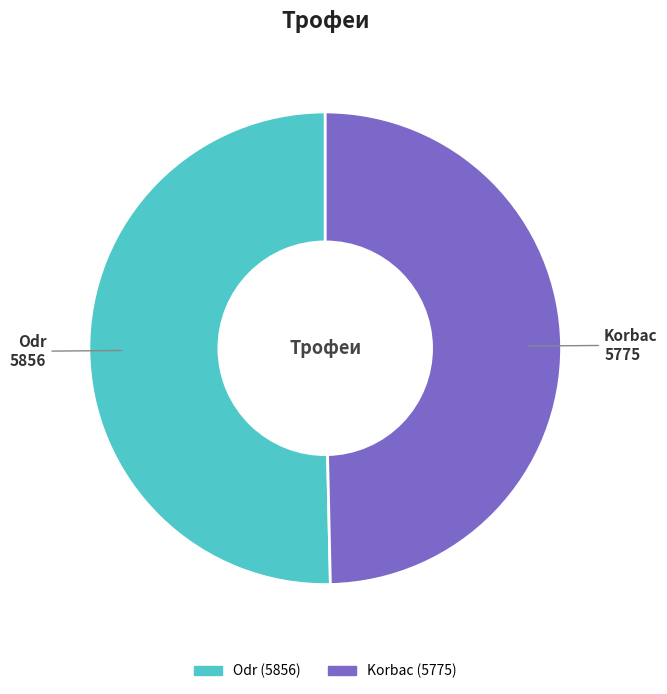

Between Odr and Korbac, which is larger?

Odr